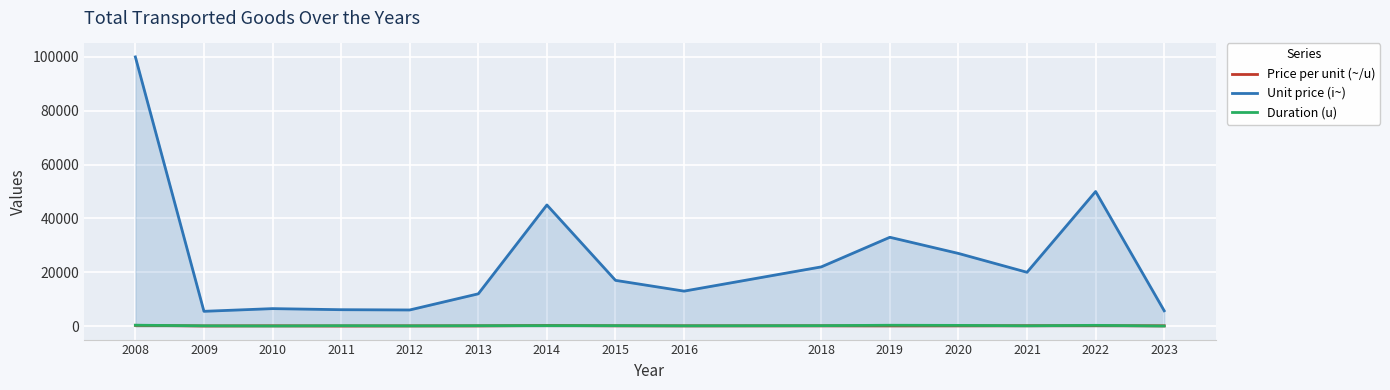

What is the value of the Price per unit (~/u) point at the 7th from the left?

236.8